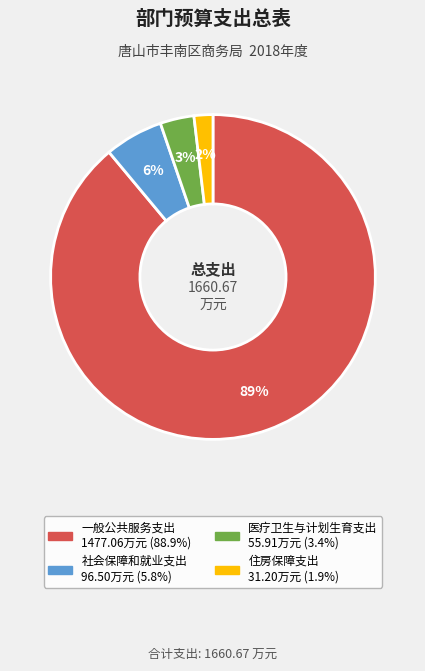

Combined, do 住房保障支出 and 医疗卫生与计划生育支出 account for over 50%?

No